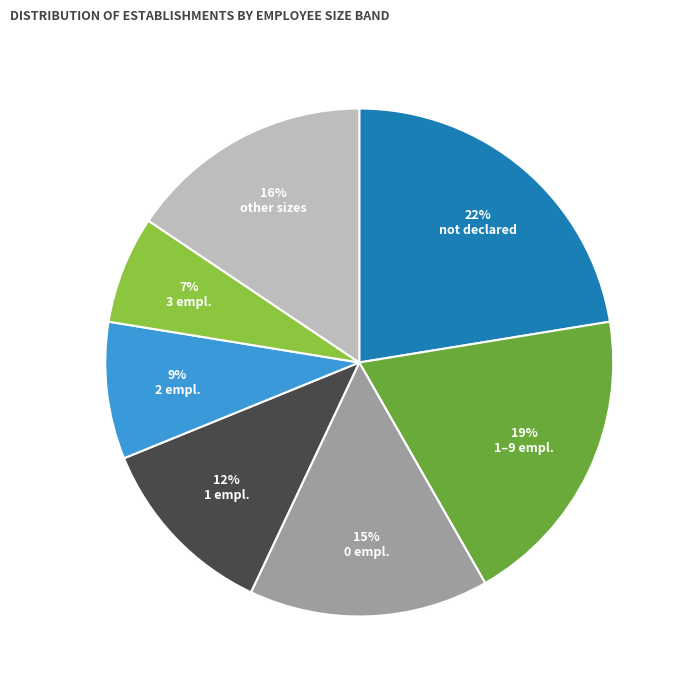

Which slice is the largest?

not declared